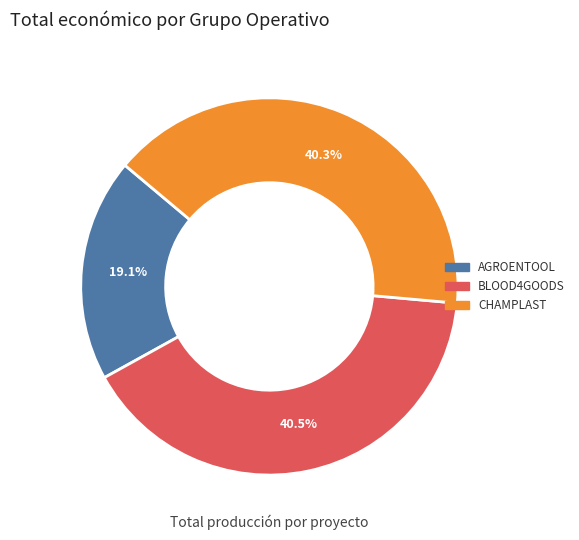

Does any single category account for the majority?

No